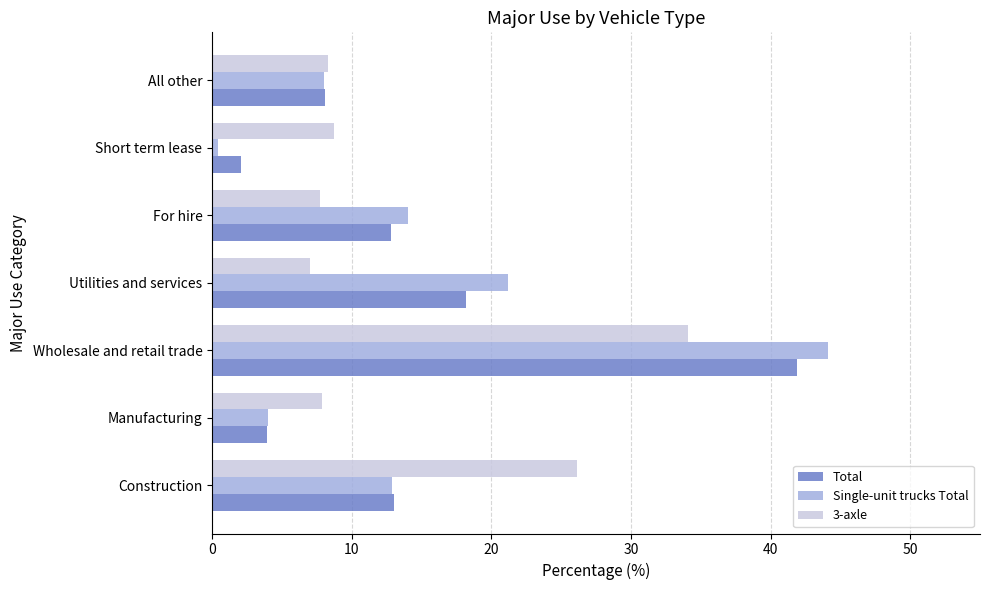

True or false: Single-unit trucks Total has a value of 13.9 at All other.

False